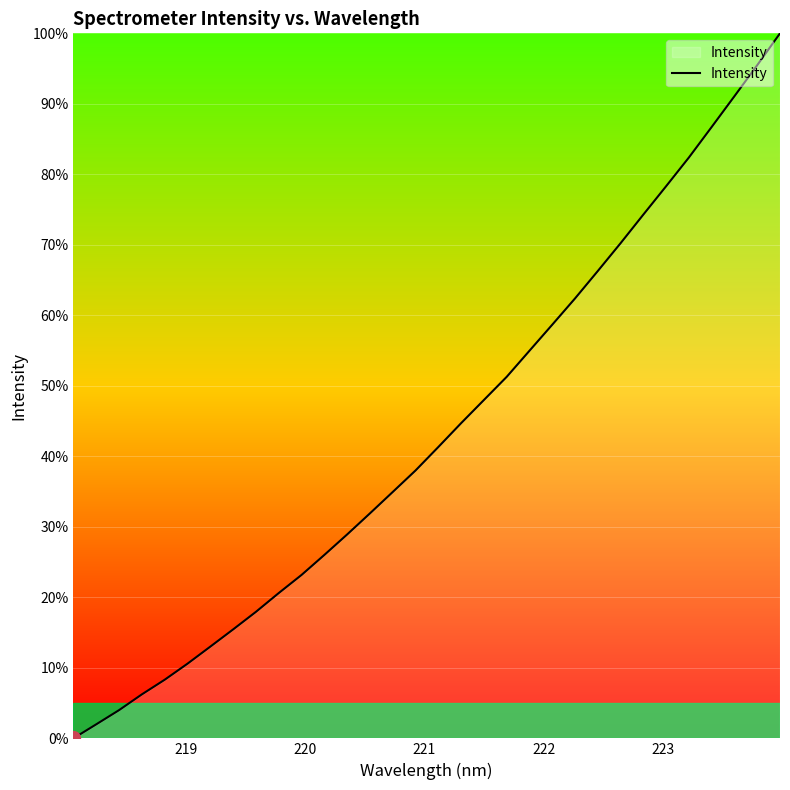

What is the greatest value displayed?

100.0